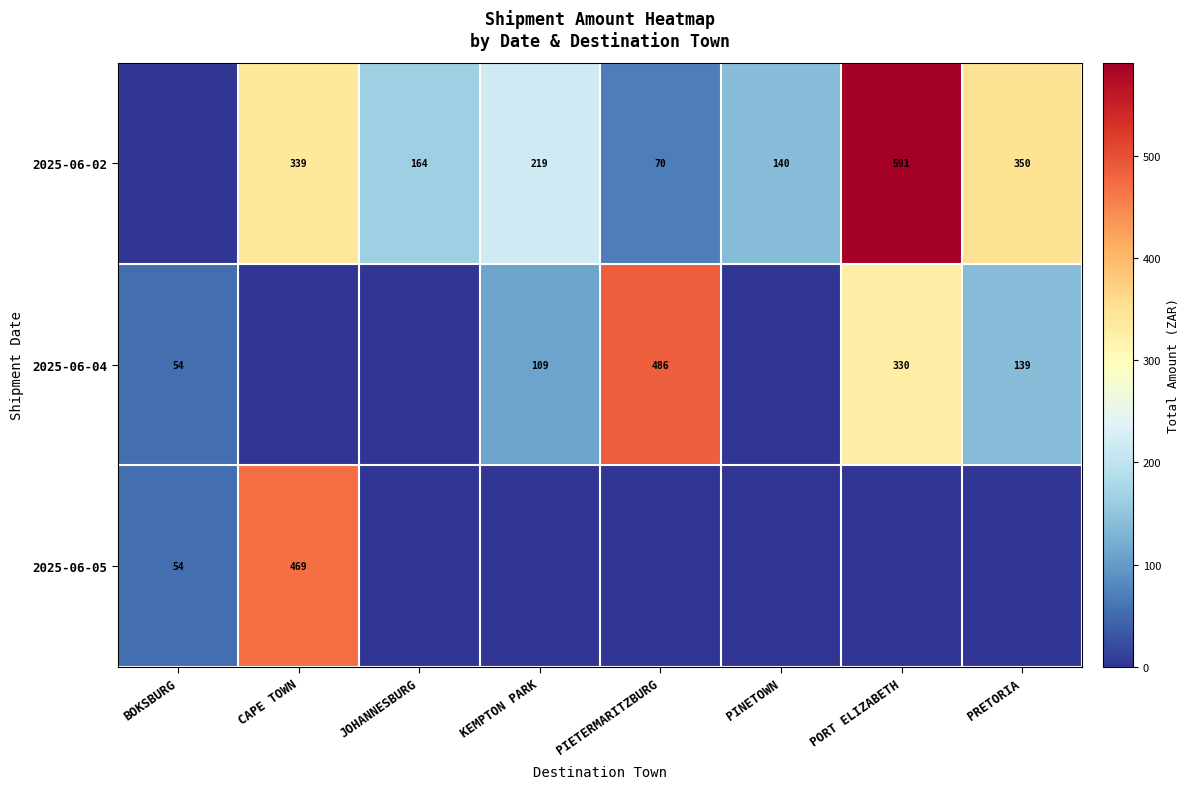

Is the value of 2025-06-04 at PORT ELIZABETH greater than the value of 2025-06-02 at PIETERMARITZBURG?

Yes